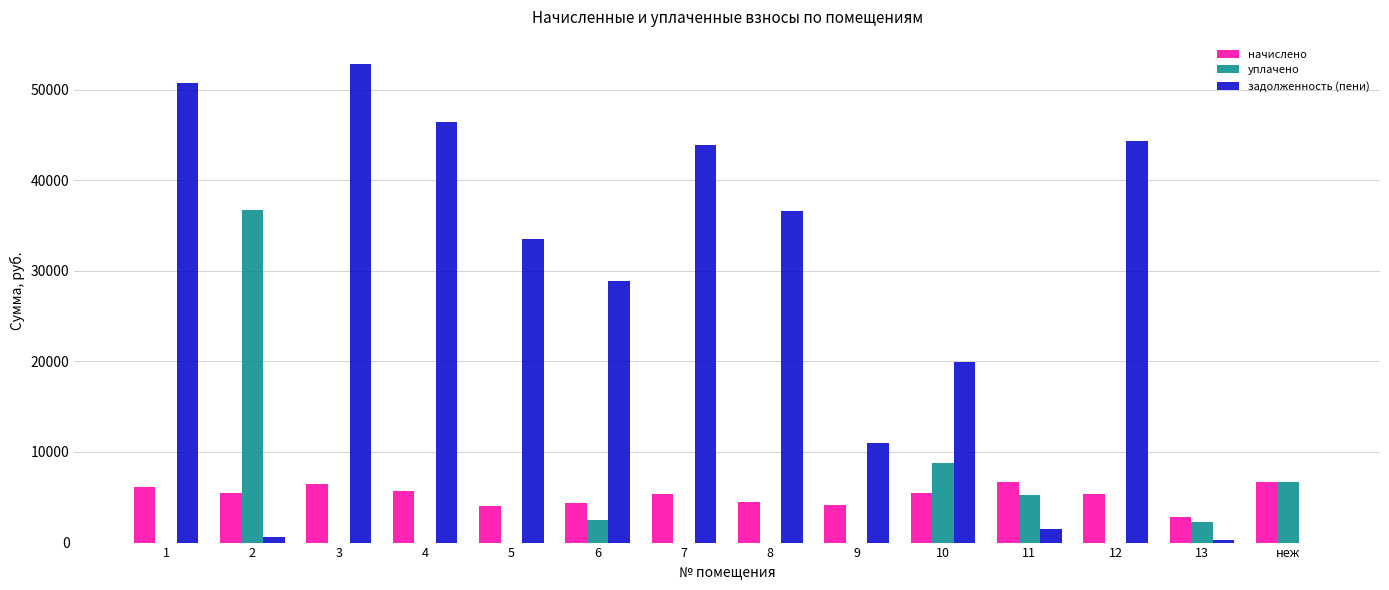

How many values in the задолженность (пени) series exceed 33522?

7